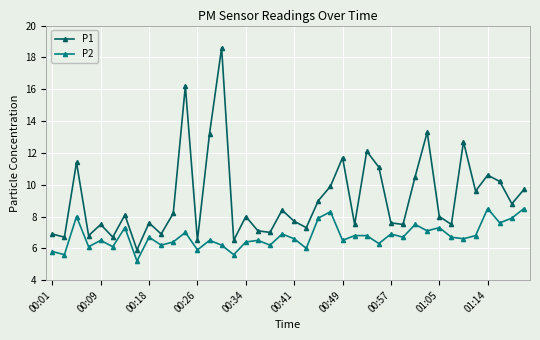

What is the value of the P1 point at the 7th from the left?

8.1